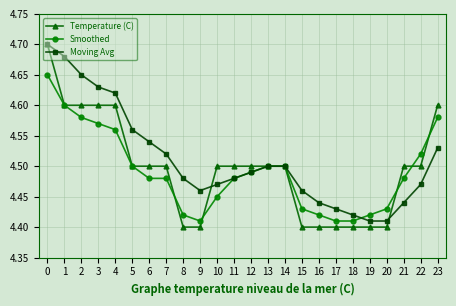

How many Smoothed values are between 4 and 5?

24